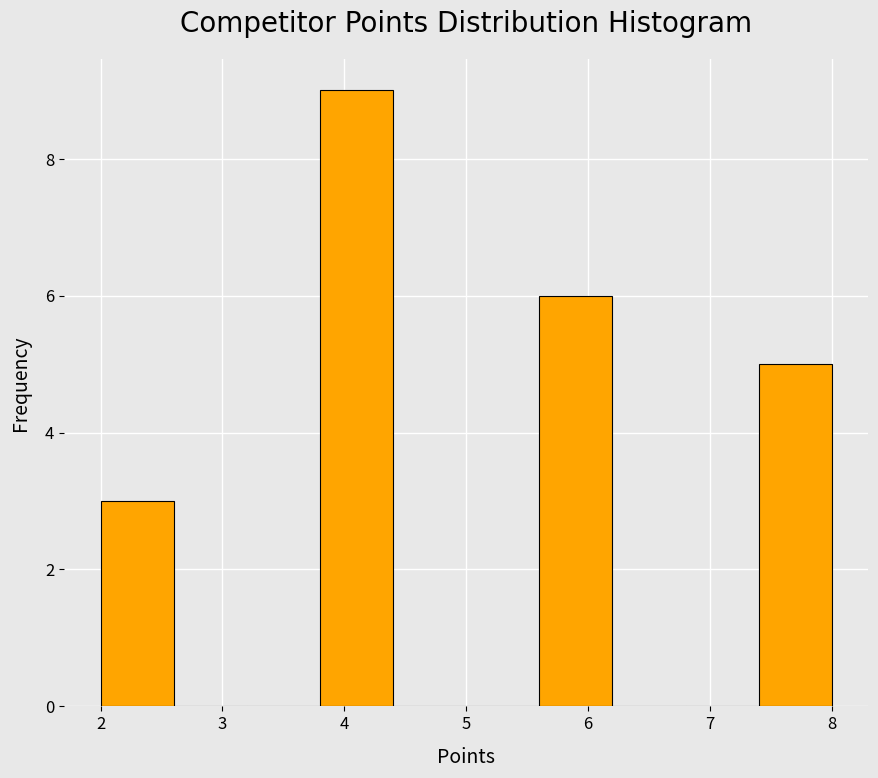

What is the height of the bar covering 3.8 to 4.4 on the x-axis? The values are not printed on the chart, so give them approximately, as read against the axis.

9